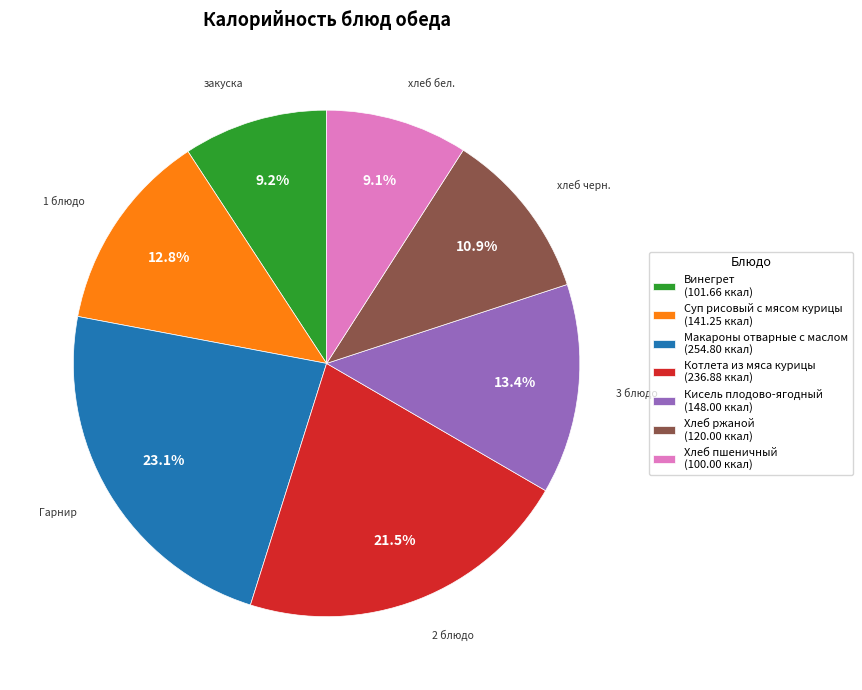

To the nearest percent, what is the difference between the largest and smallest slice percentages?

14%